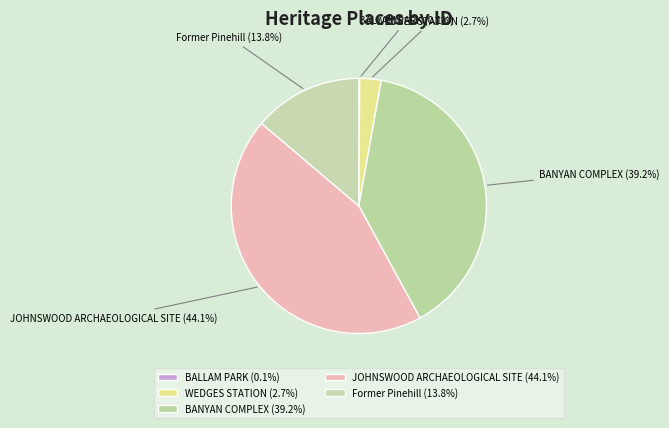

Approximately how many times larger is the value at BANYAN COMPLEX compared to JOHNSWOOD ARCHAEOLOGICAL SITE?

0.9